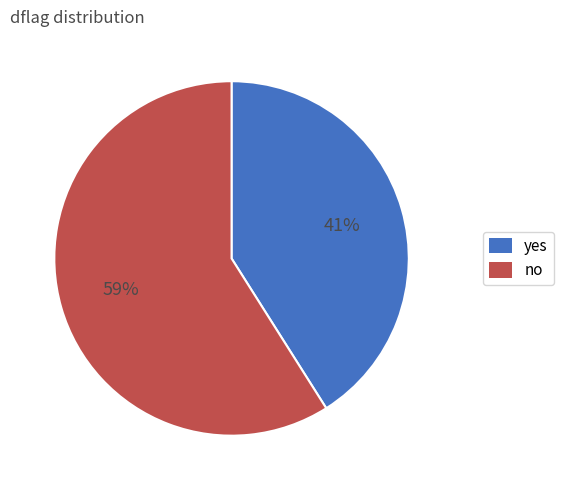

To the nearest percent, what portion does no represent?

59%